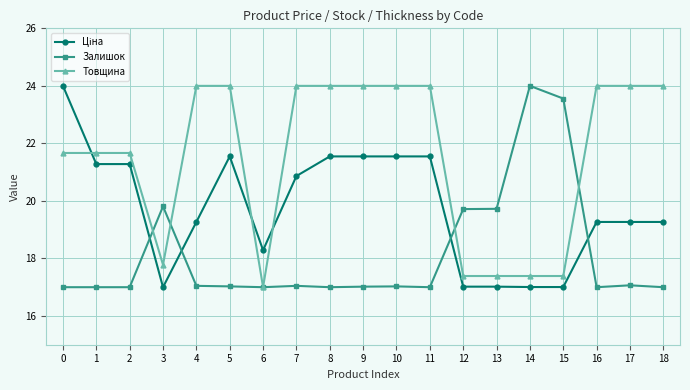

What is the smallest value displayed?

17.0